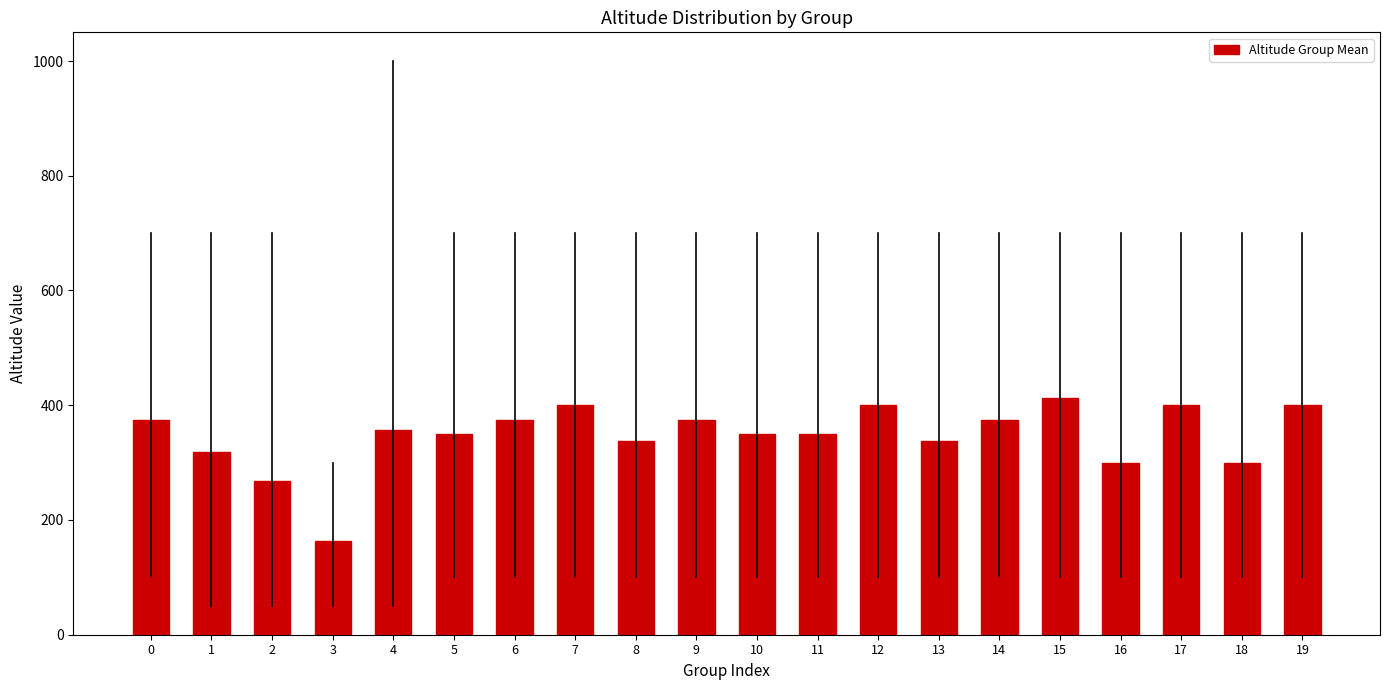

What is the value of the 10th bar from the left?

375.0